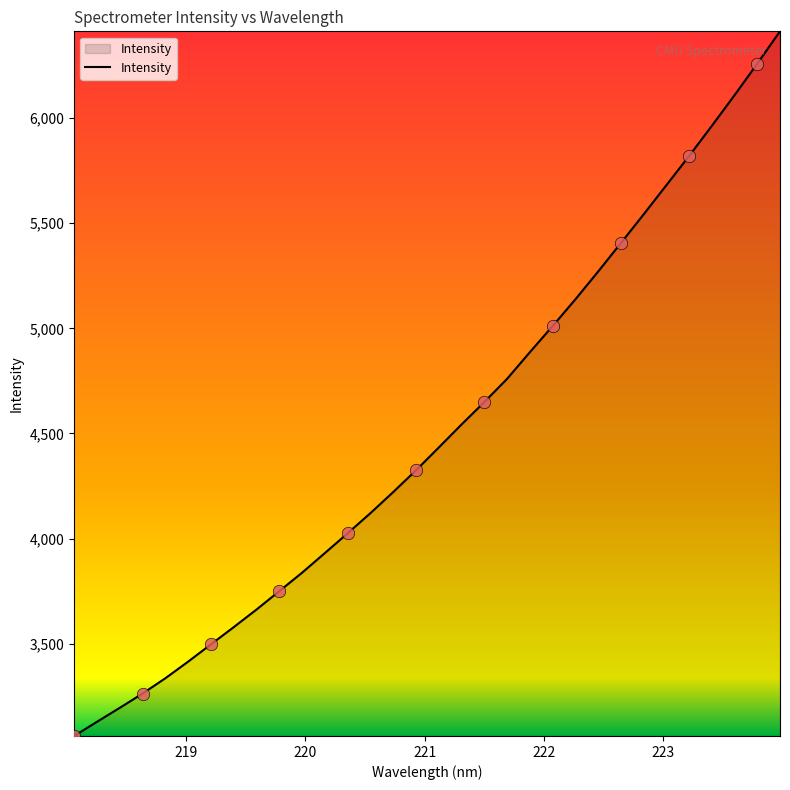

What is the smallest value displayed?

3060.8